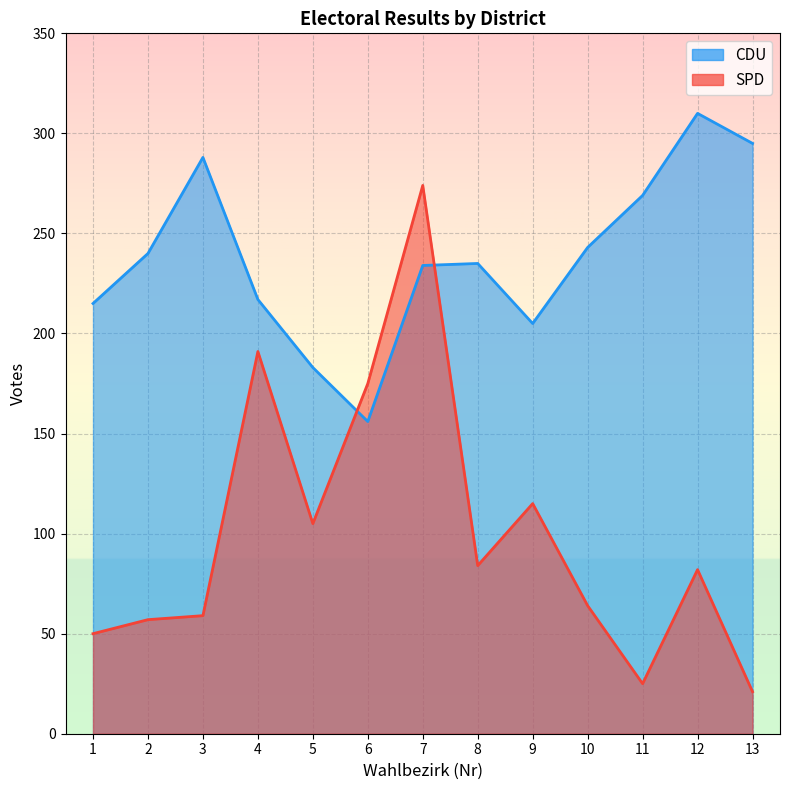

What is the value of the CDU point at the 13th from the left?

295